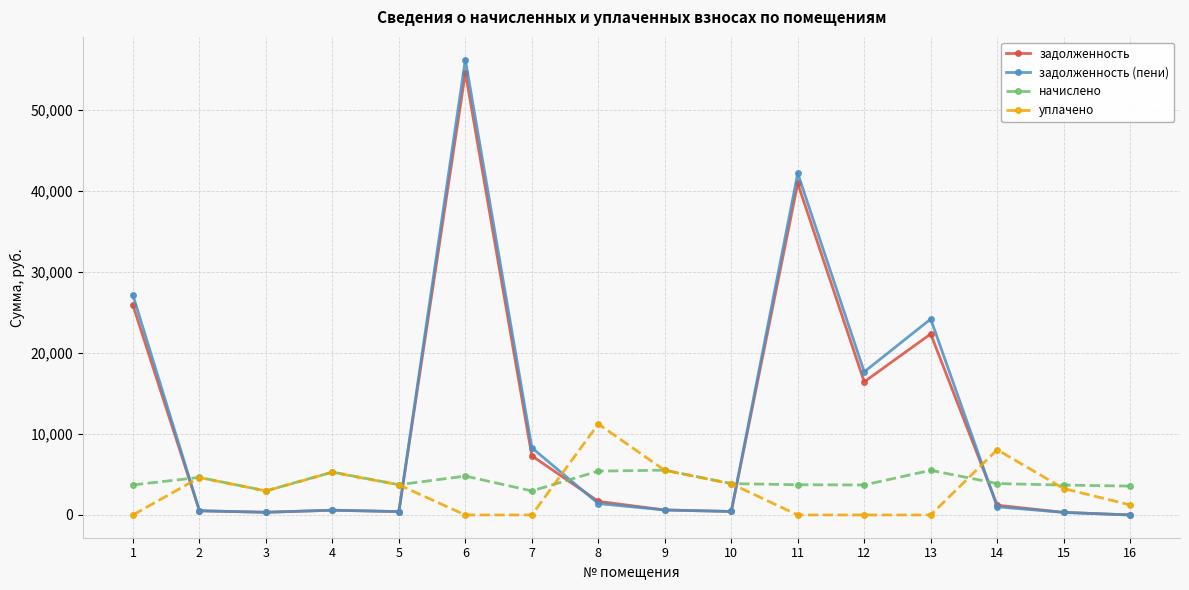

The уплачено series shows 7633.5 at 9. True or false?

False